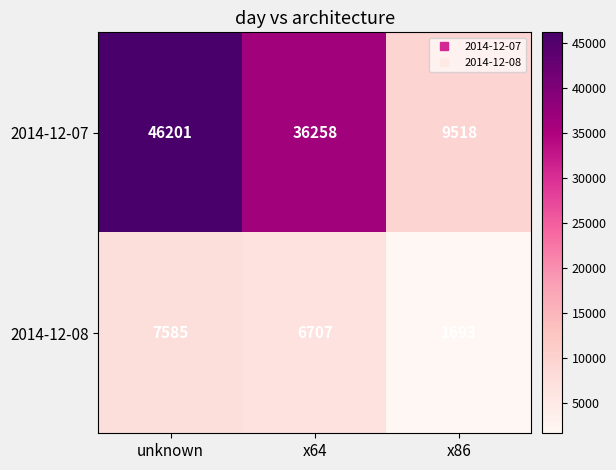

What is the difference between the second highest and minimum values in the 2014-12-08 series?

5014